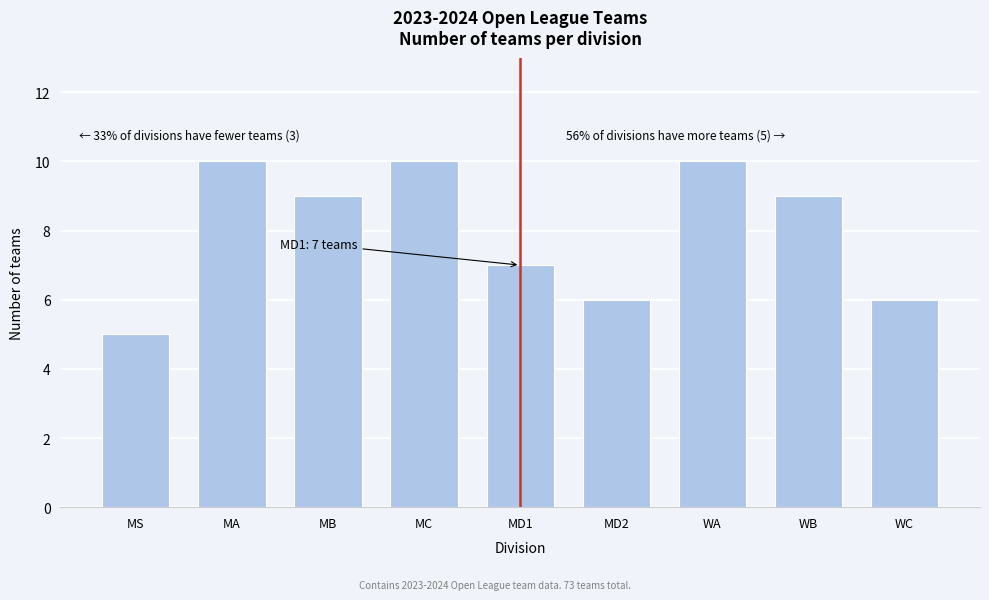

Reading right to left, what are all the values shown in this chart?

WC=6	WB=9	WA=10	MD2=6	MD1=7	MC=10	MB=9	MA=10	MS=5